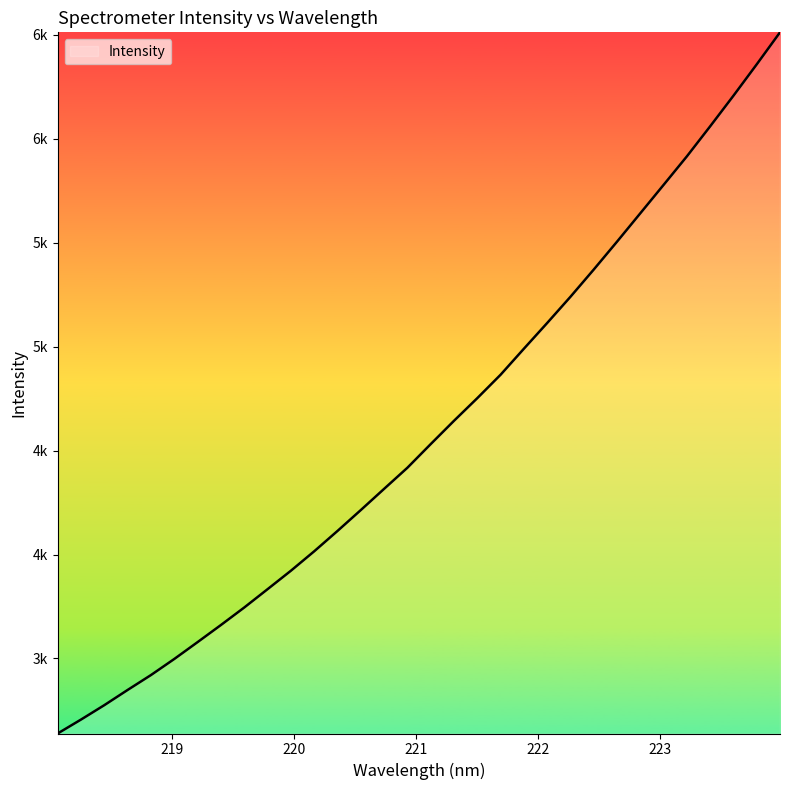

What is the label of the 26th point from the left?

222.8355